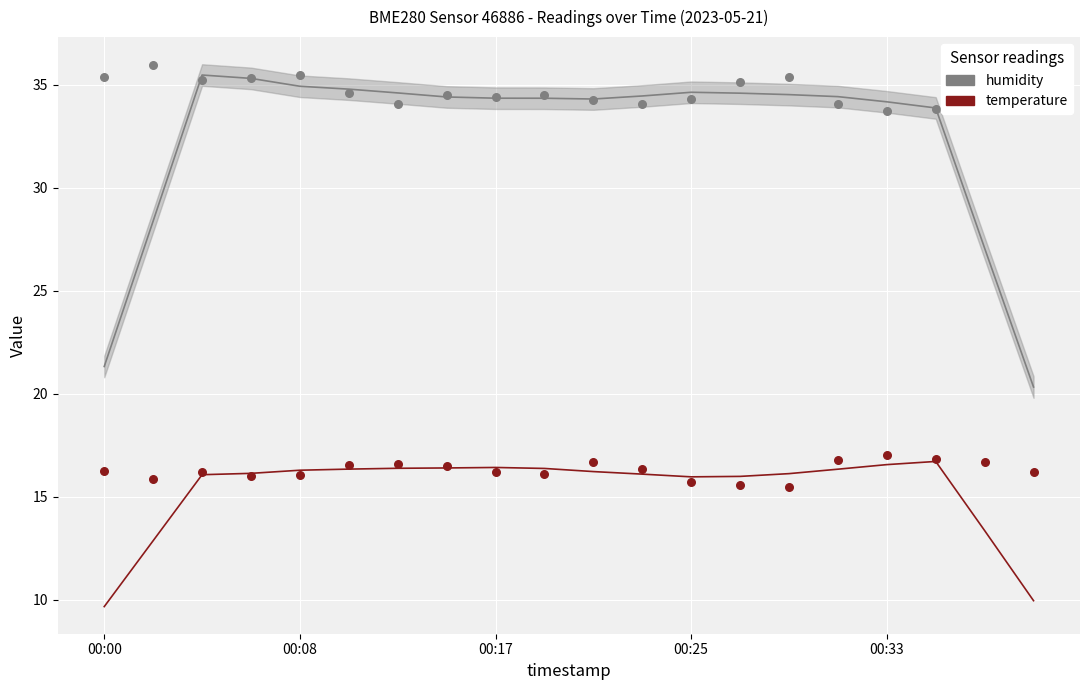

What are all the series names shown in the legend?

humidity, temperature